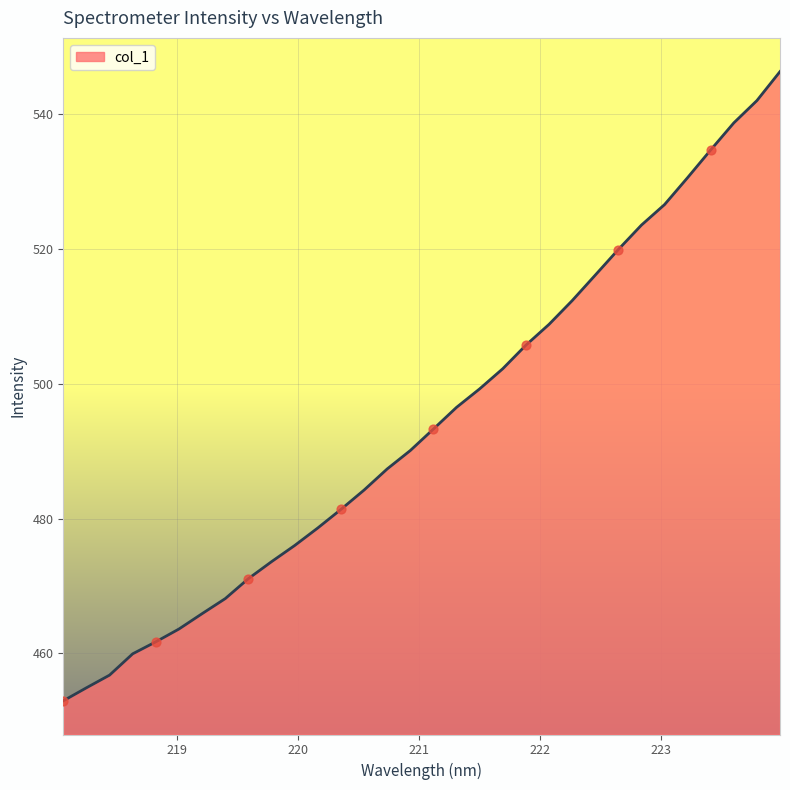

What is the difference between the maximum and minimum values?

93.4